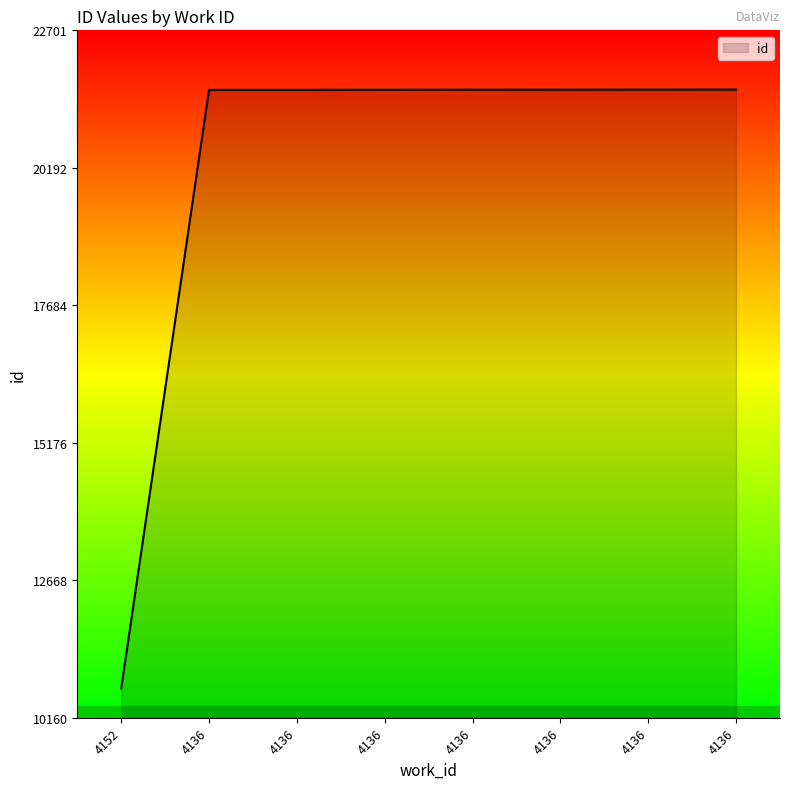

List the labels in order of value, smallest first.

4152, 4136, 4136, 4136, 4136, 4136, 4136, 4136